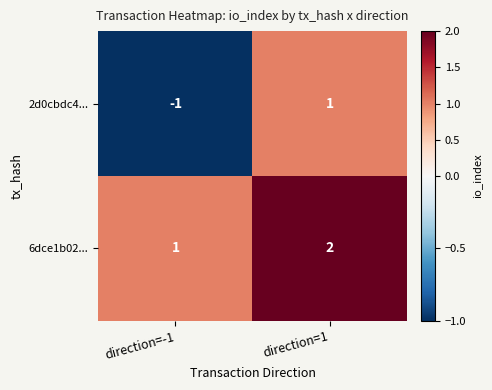

Is it true that 6dce1b02... equals 0 at direction=-1?

False